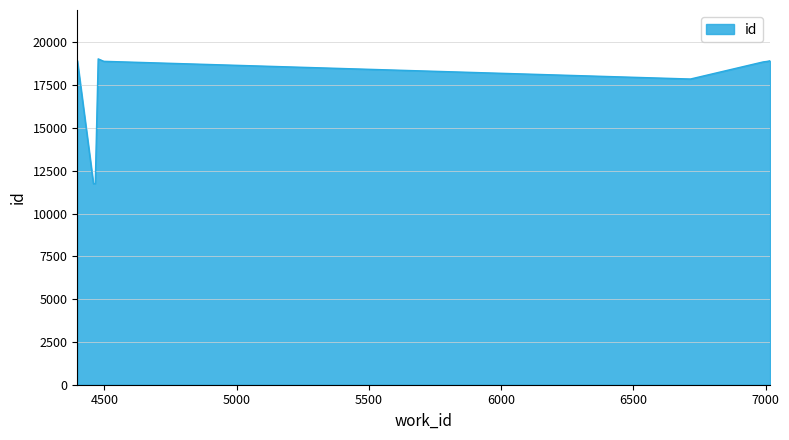

How many lines are shown in the chart?

1